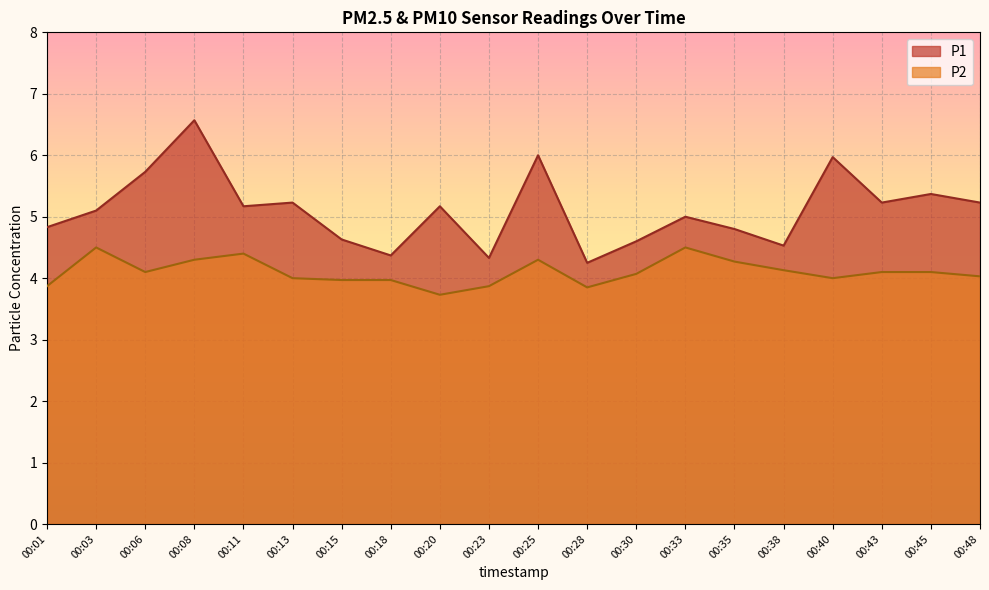

What is the difference between the P1 values at 00:40 and 00:15?

1.3